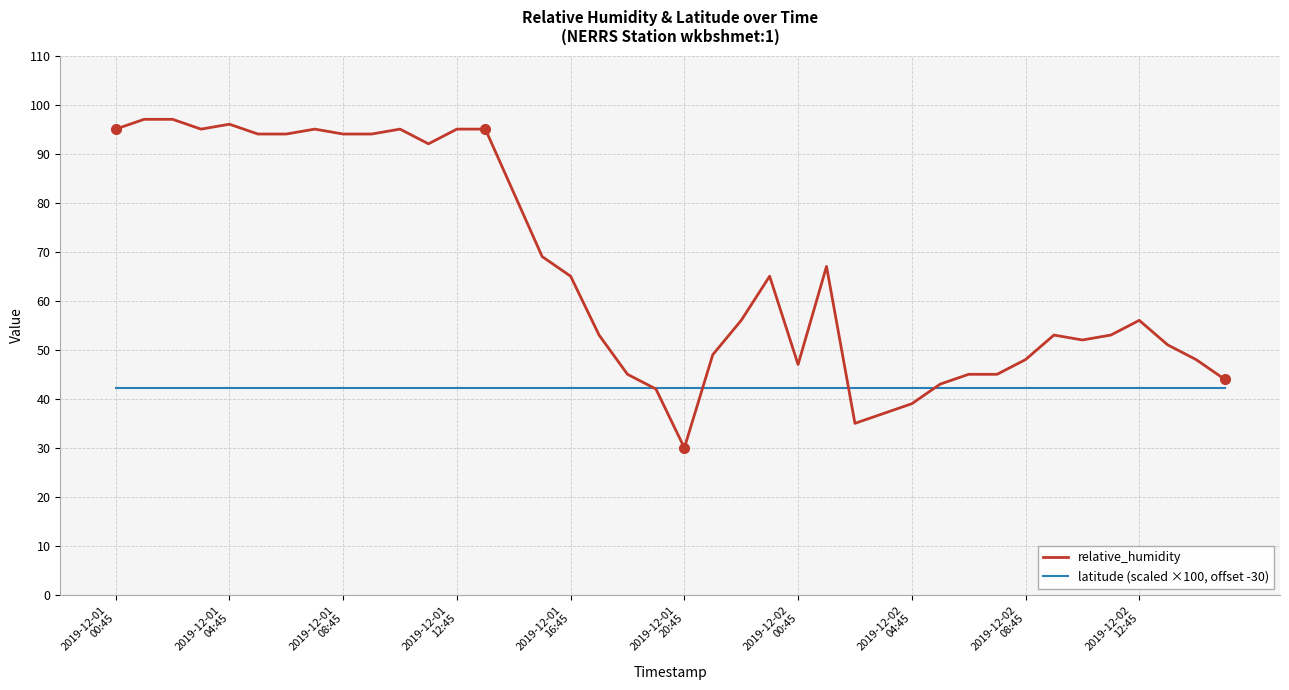

List the series in order of their peak value, lowest first.

latitude (scaled ×100, offset -30), relative_humidity